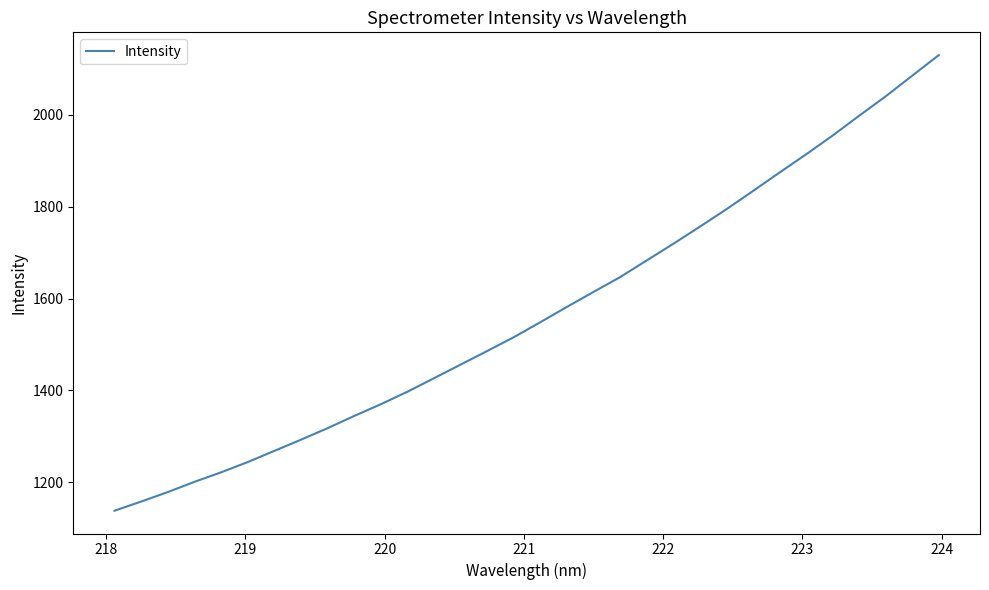

What is the minimum value shown in the chart?

1138.1